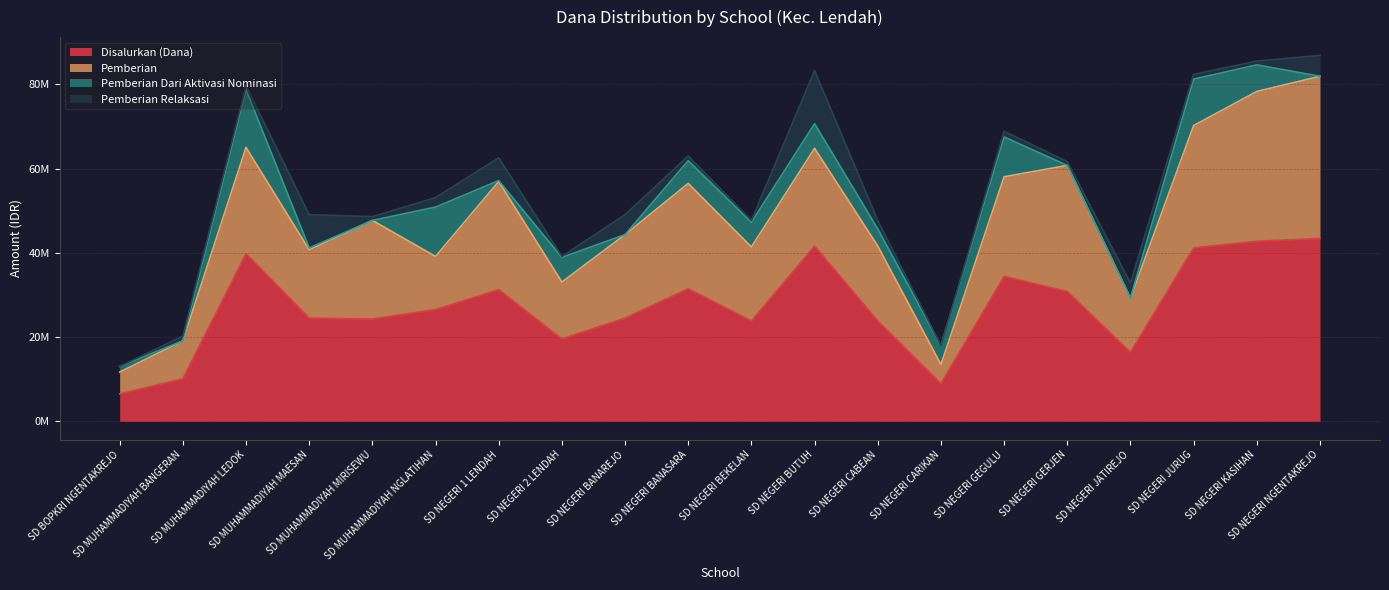

Reading left to right, list all the values displayed in this chart.

Disalurkan (Dana): SD BOPKRI NGENTAKREJO=6525000	SD MUHAMMADIYAH BANGERAN=10125000	SD MUHAMMADIYAH LEDOK=39825000	SD MUHAMMADIYAH MAESAN=24525000	SD MUHAMMADIYAH MIRISEWU=24300000	SD MUHAMMADIYAH NGLATIHAN=26550000	SD NEGERI 1 LENDAH=31275000	SD NEGERI 2 LENDAH=19575000	SD NEGERI BANAREJO=24525000	SD NEGERI BANASARA=31500000	SD NEGERI BEKELAN=23850000	SD NEGERI BUTUH=41625000	SD NEGERI CABEAN=23850000	SD NEGERI CARIKAN=9000000	SD NEGERI GEGULU=34425000	SD NEGERI GERJEN=30825000	SD NEGERI JATIREJO=16425000	SD NEGERI JURUG=41175000	SD NEGERI KASIHAN=42750000	SD NEGERI NGENTAKREJO=43425000
Pemberian: SD BOPKRI NGENTAKREJO=5175000	SD MUHAMMADIYAH BANGERAN=9000000	SD MUHAMMADIYAH LEDOK=25200000	SD MUHAMMADIYAH MAESAN=16200000	SD MUHAMMADIYAH MIRISEWU=23400000	SD MUHAMMADIYAH NGLATIHAN=12600000	SD NEGERI 1 LENDAH=25650000	SD NEGERI 2 LENDAH=13500000	SD NEGERI BANAREJO=19800000	SD NEGERI BANASARA=24975000	SD NEGERI BEKELAN=17550000	SD NEGERI BUTUH=23175000	SD NEGERI CABEAN=17775000	SD NEGERI CARIKAN=4500000	SD NEGERI GEGULU=23625000	SD NEGERI GERJEN=29925000	SD NEGERI JATIREJO=12825000	SD NEGERI JURUG=29025000	SD NEGERI KASIHAN=35550000	SD NEGERI NGENTAKREJO=38475000
Pemberian Dari Aktivasi Nominasi: SD BOPKRI NGENTAKREJO=1350000	SD MUHAMMADIYAH BANGERAN=0	SD MUHAMMADIYAH LEDOK=13725000	SD MUHAMMADIYAH MAESAN=450000	SD MUHAMMADIYAH MIRISEWU=0	SD MUHAMMADIYAH NGLATIHAN=11700000	SD NEGERI 1 LENDAH=225000	SD NEGERI 2 LENDAH=5850000	SD NEGERI BANAREJO=0	SD NEGERI BANASARA=5400000	SD NEGERI BEKELAN=5850000	SD NEGERI BUTUH=5850000	SD NEGERI CABEAN=4050000	SD NEGERI CARIKAN=4500000	SD NEGERI GEGULU=9450000	SD NEGERI GERJEN=0	SD NEGERI JATIREJO=0	SD NEGERI JURUG=11025000	SD NEGERI KASIHAN=6300000	SD NEGERI NGENTAKREJO=0
Pemberian Relaksasi: SD BOPKRI NGENTAKREJO=0	SD MUHAMMADIYAH BANGERAN=1125000	SD MUHAMMADIYAH LEDOK=900000	SD MUHAMMADIYAH MAESAN=7875000	SD MUHAMMADIYAH MIRISEWU=900000	SD MUHAMMADIYAH NGLATIHAN=2250000	SD NEGERI 1 LENDAH=5400000	SD NEGERI 2 LENDAH=225000	SD NEGERI BANAREJO=4725000	SD NEGERI BANASARA=1125000	SD NEGERI BEKELAN=450000	SD NEGERI BUTUH=12600000	SD NEGERI CABEAN=2025000	SD NEGERI CARIKAN=0	SD NEGERI GEGULU=1350000	SD NEGERI GERJEN=900000	SD NEGERI JATIREJO=3600000	SD NEGERI JURUG=1125000	SD NEGERI KASIHAN=900000	SD NEGERI NGENTAKREJO=4950000